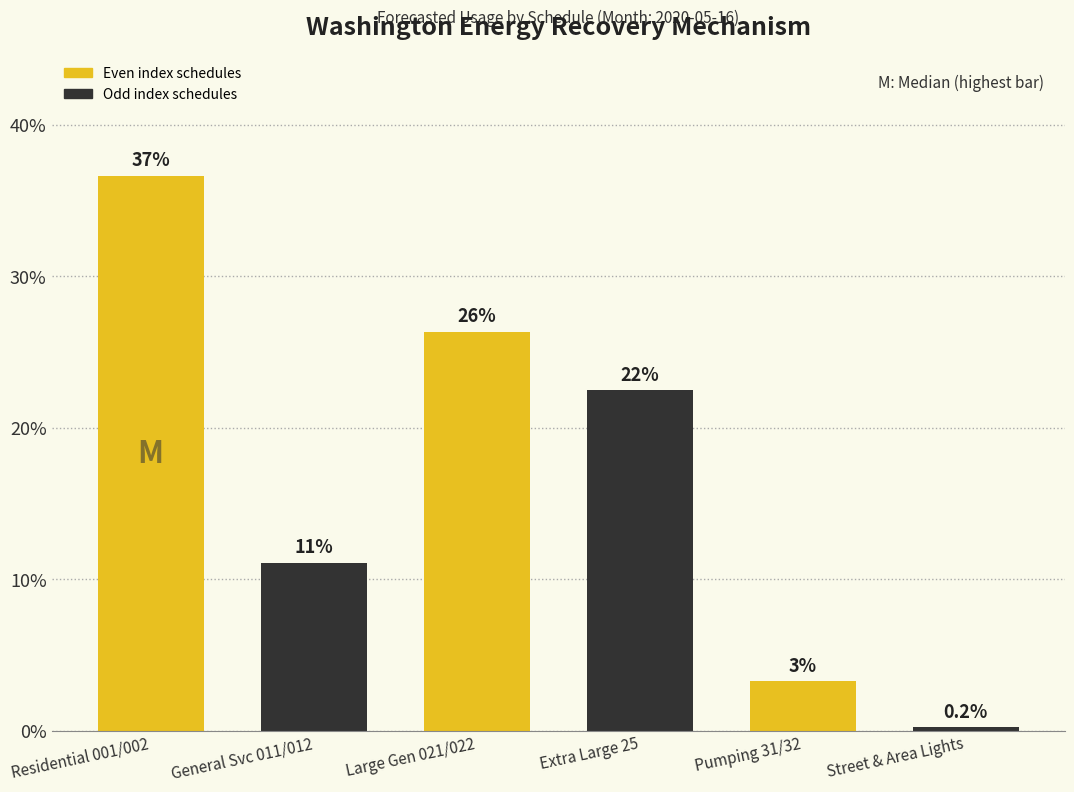

Are the bars horizontal?

No